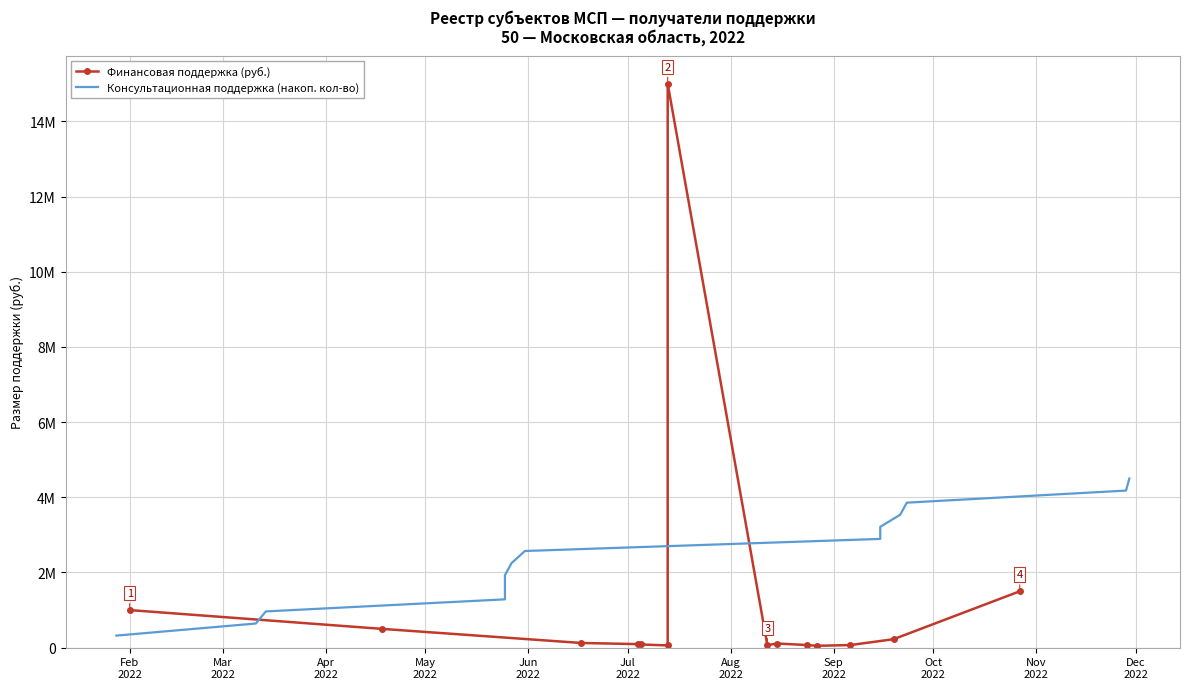

How many intersections are there between Финансовая поддержка (руб.) and Консультационная поддержка (накоп. кол-во)?

3